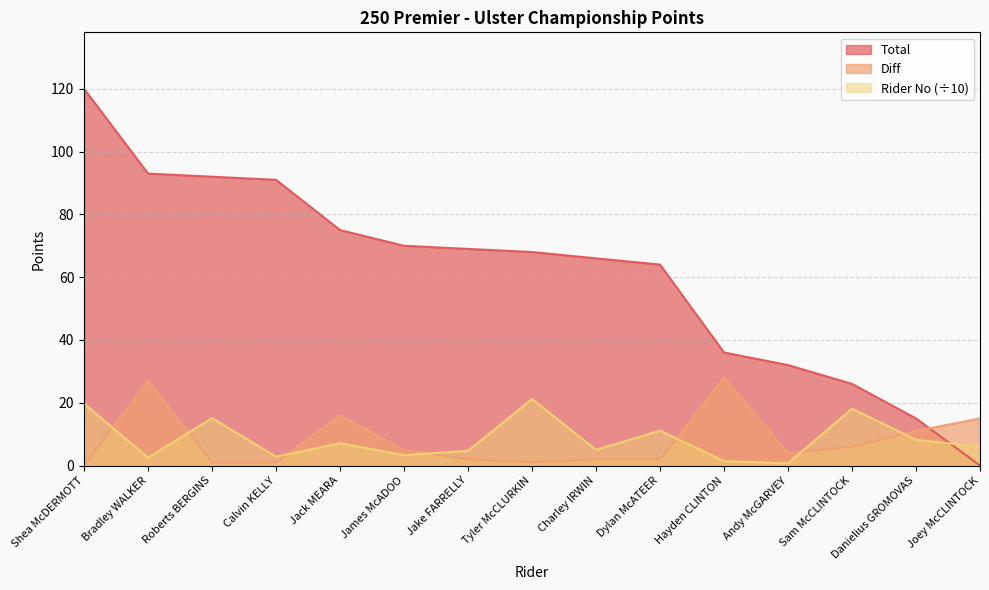

Where is the first local minimum for Rider No?

Bradley WALKER